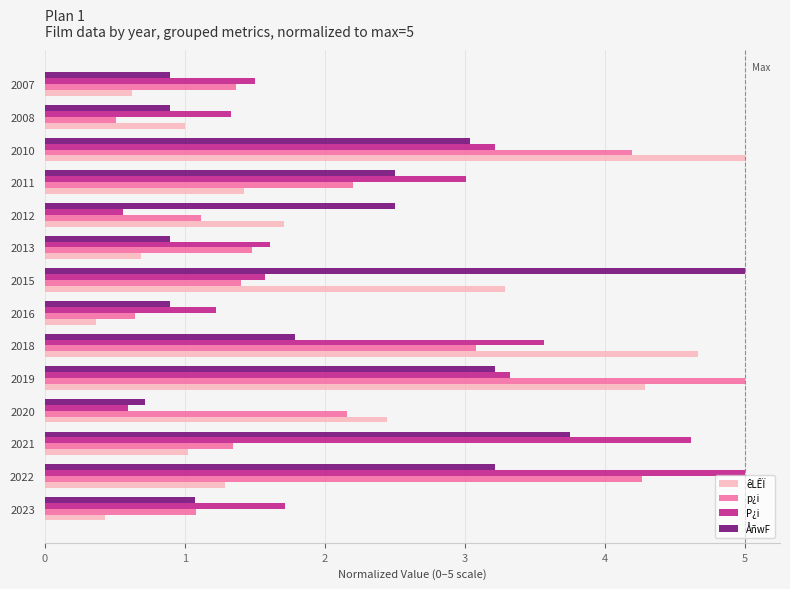

What is the average value of the êLÊÏ series?

2.0